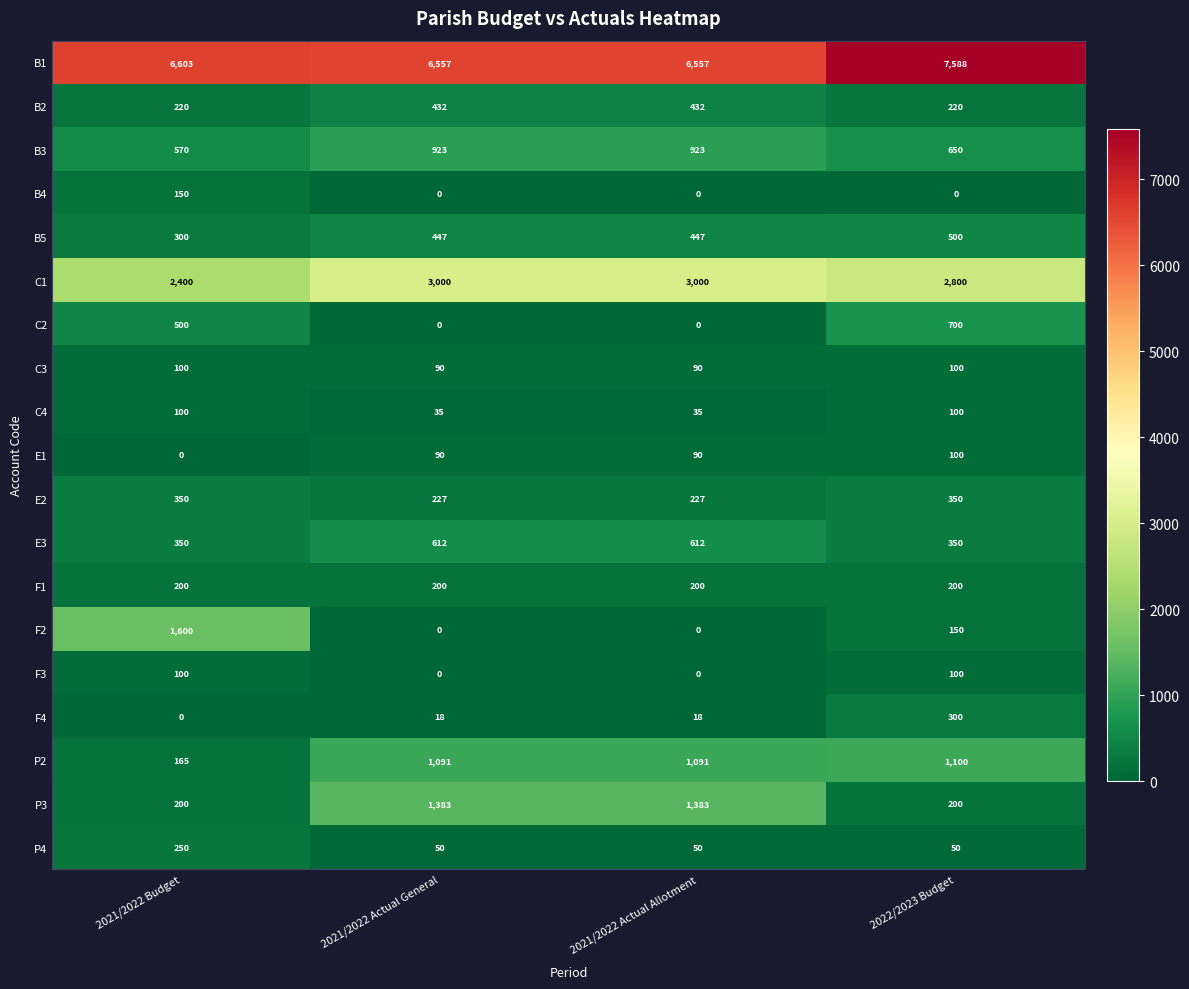

How many distinct data groups are displayed?

19